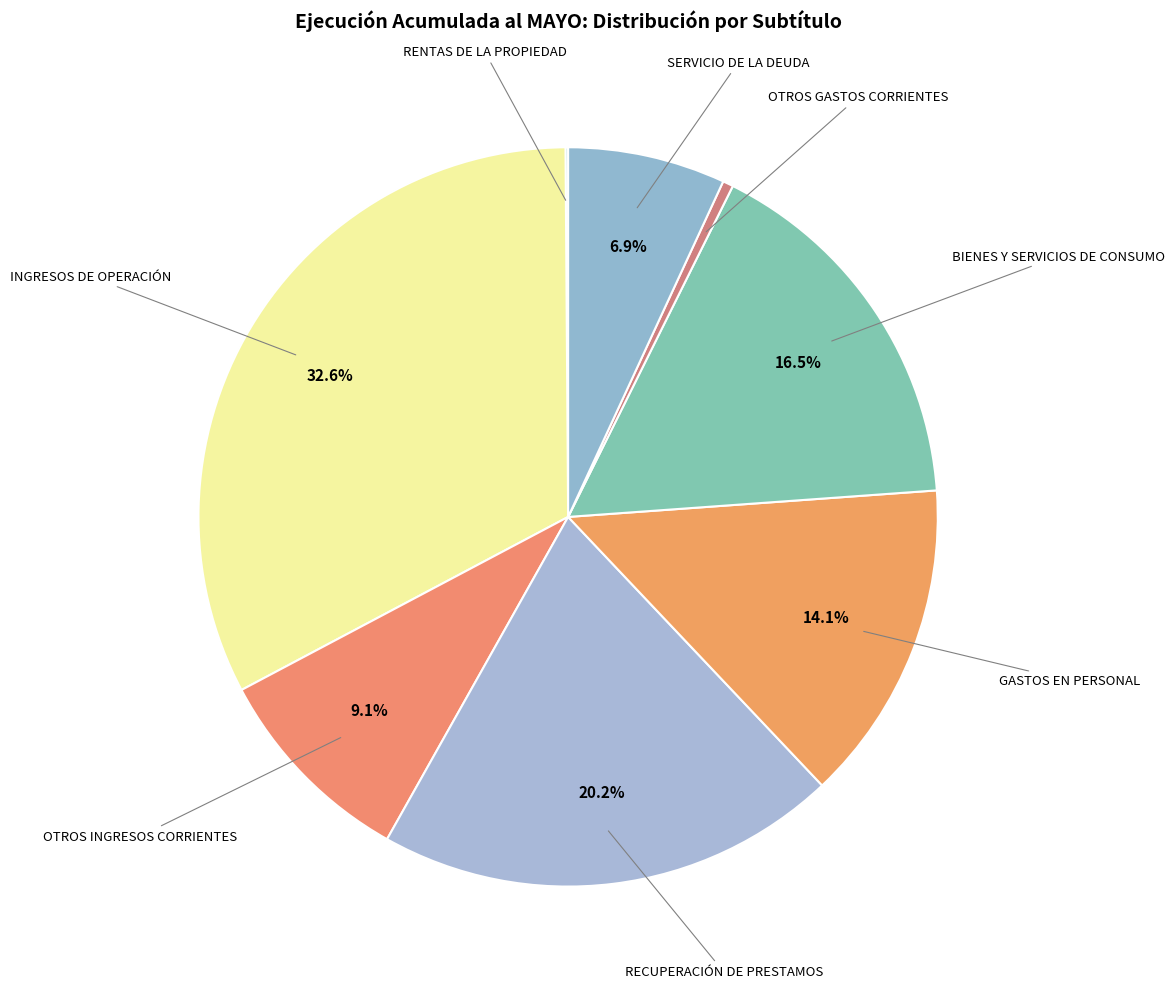

How many segments does this pie chart have?

8